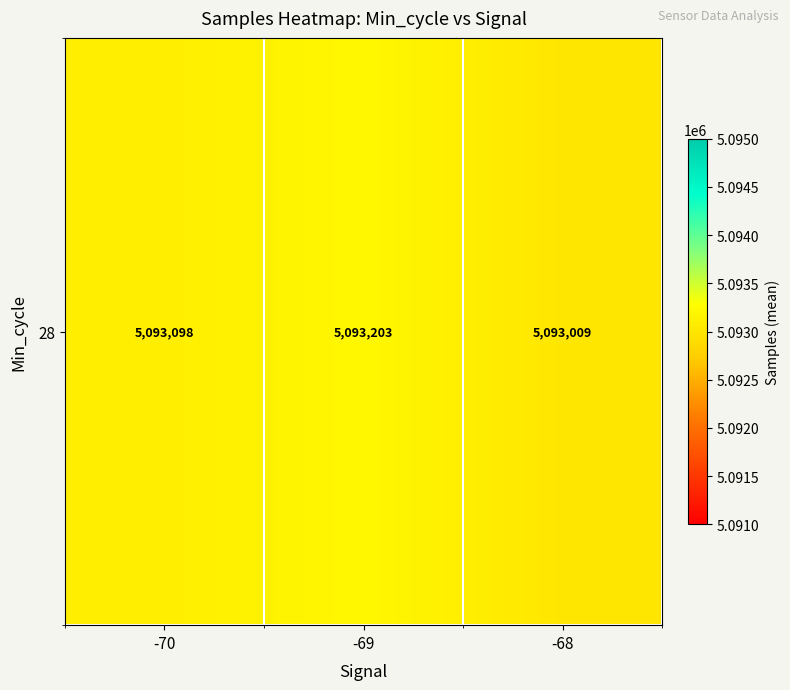

How many values are below 5093098?

1